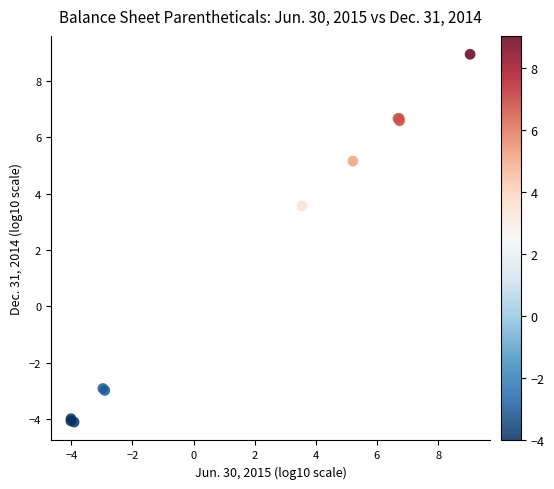

What Y value in the scatter plot is closest to 2?

3.6